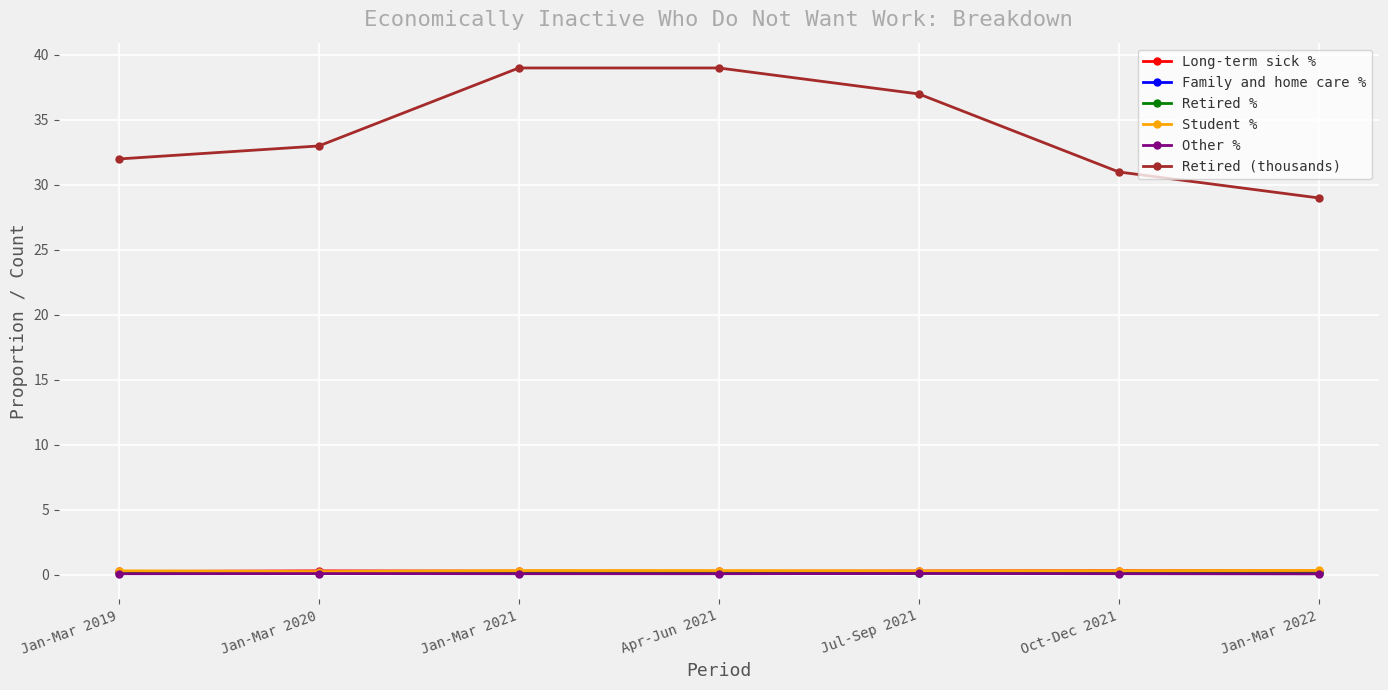

What is the sum of all Retired (thousands) values?

240.0